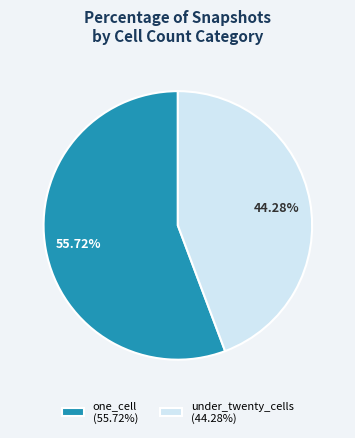

What is the ratio of the value at under_twenty_cells (44.28%) to the value at one_cell (55.72%)?

0.8